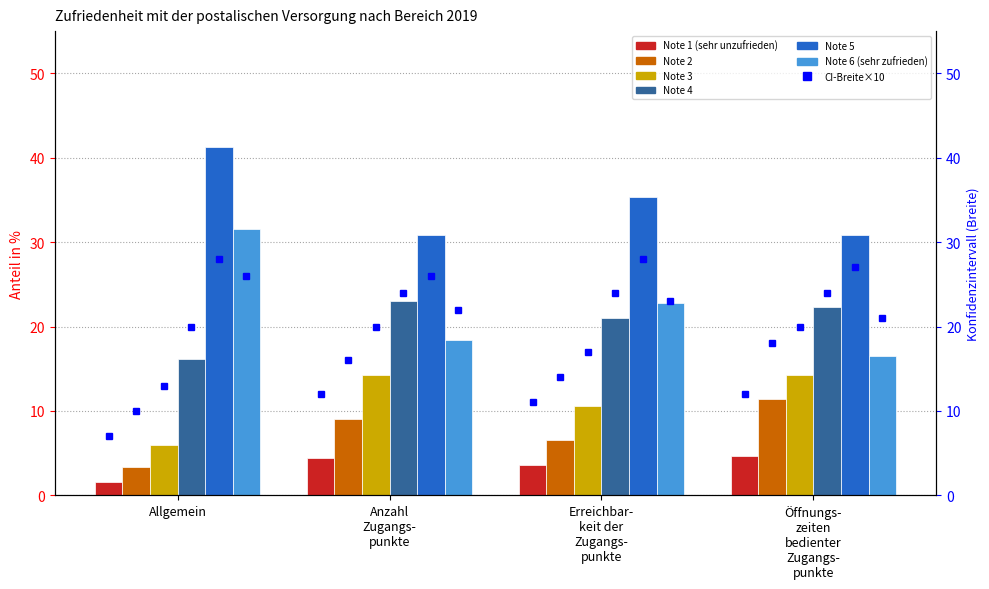

Reading left to right, list all the values displayed in this chart.

Note 1 (sehr unzufrieden): 1.6	4.4	3.6	4.7
Note 2: 3.3	9.0	6.6	11.4
Note 3: 6.0	14.3	10.6	14.3
Note 4: 16.2	23.0	21.0	22.3
Note 5: 41.3	30.9	35.4	30.9
Note 6 (sehr zufrieden): 31.6	18.4	22.8	16.5